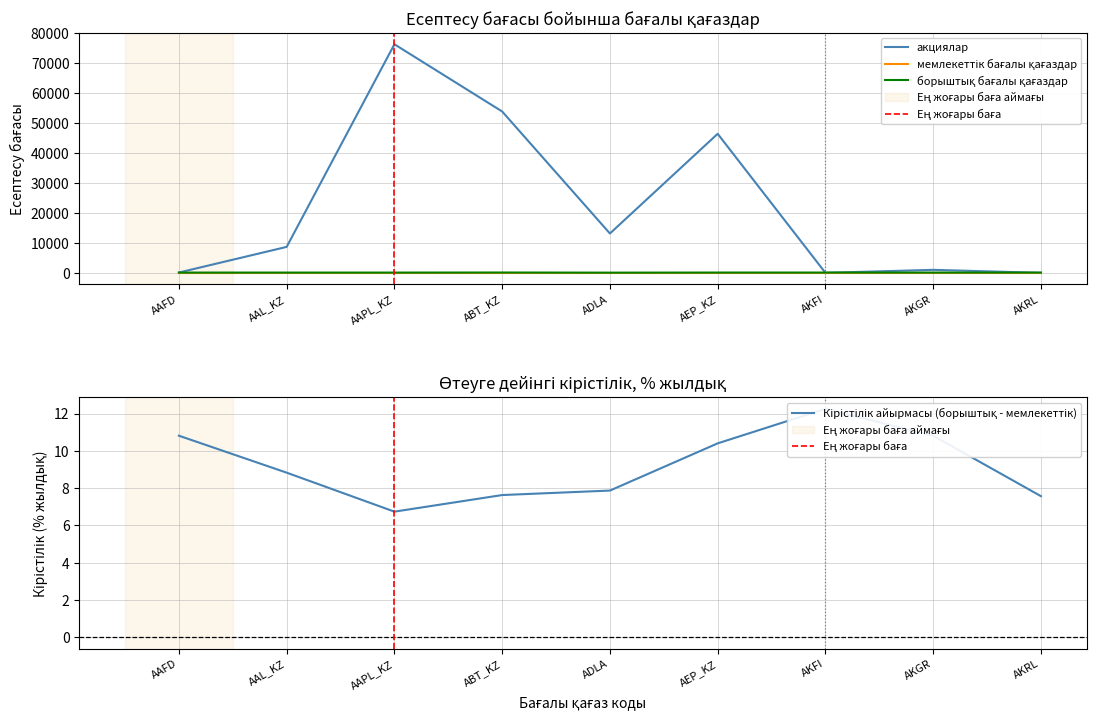

Rank the series by their average value, from lowest to highest.

борыштық бағалы қағаздар, акциялар